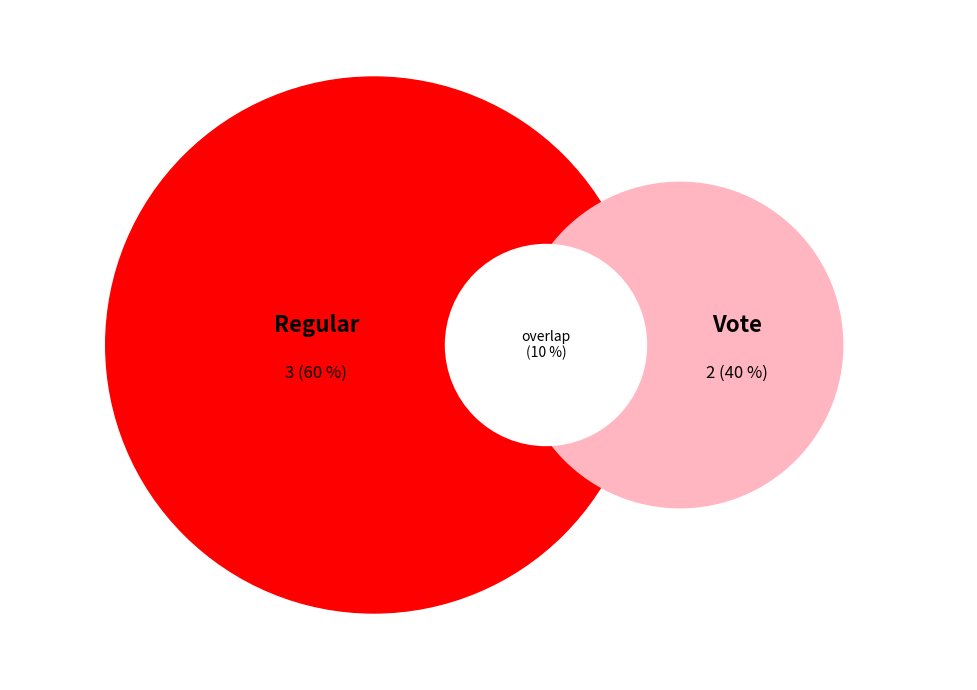

What is the ratio of the value at Vote to the value at Regular?

0.7